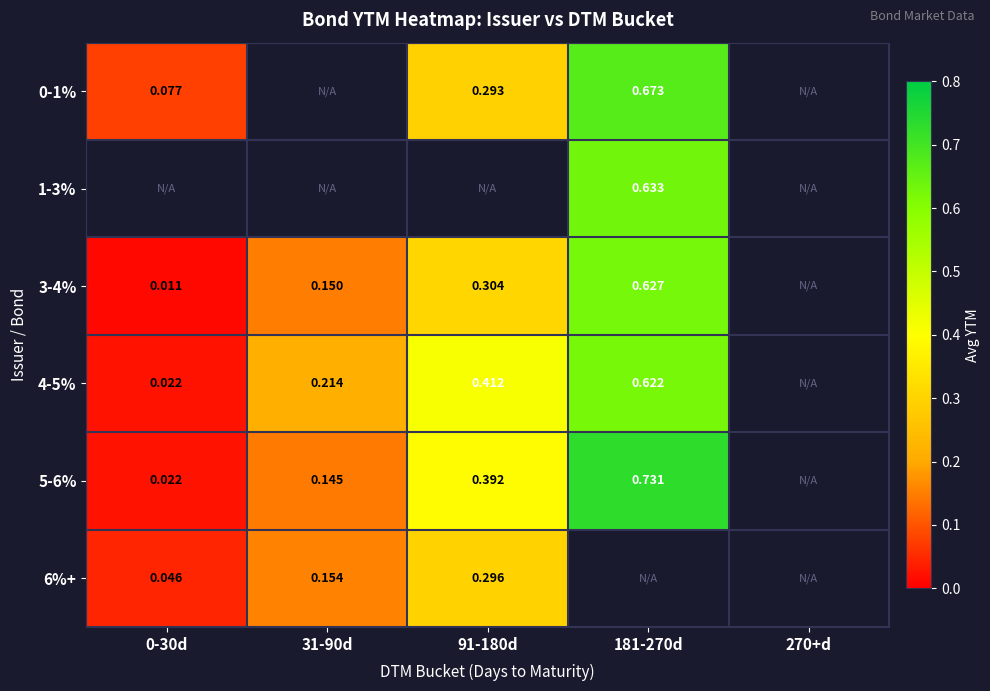

Is the value of 1-3% at 181-270d greater than the value of 0-1% at 181-270d?

No